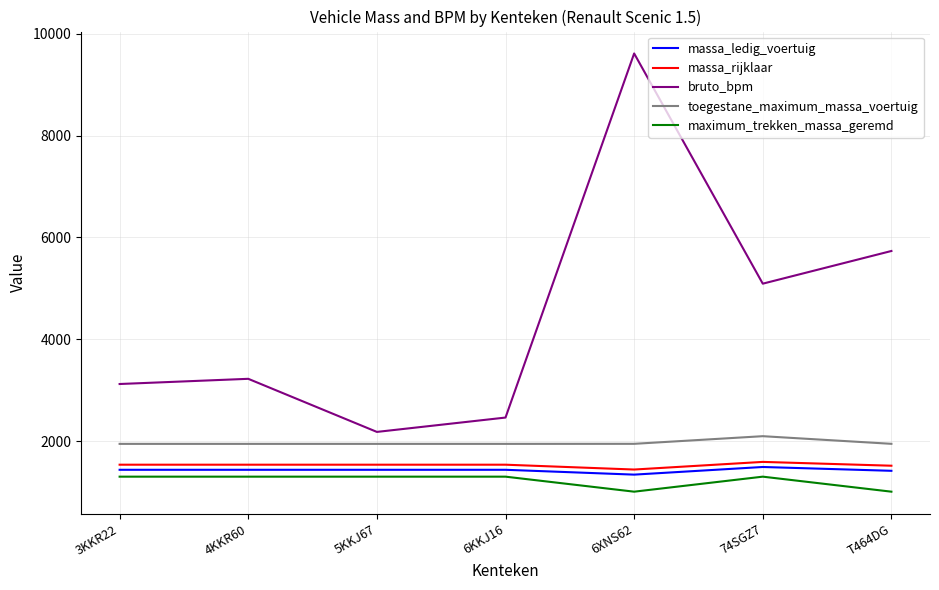

Between 74SGZ7 and T464DG, which series saw the biggest shift?

bruto_bpm